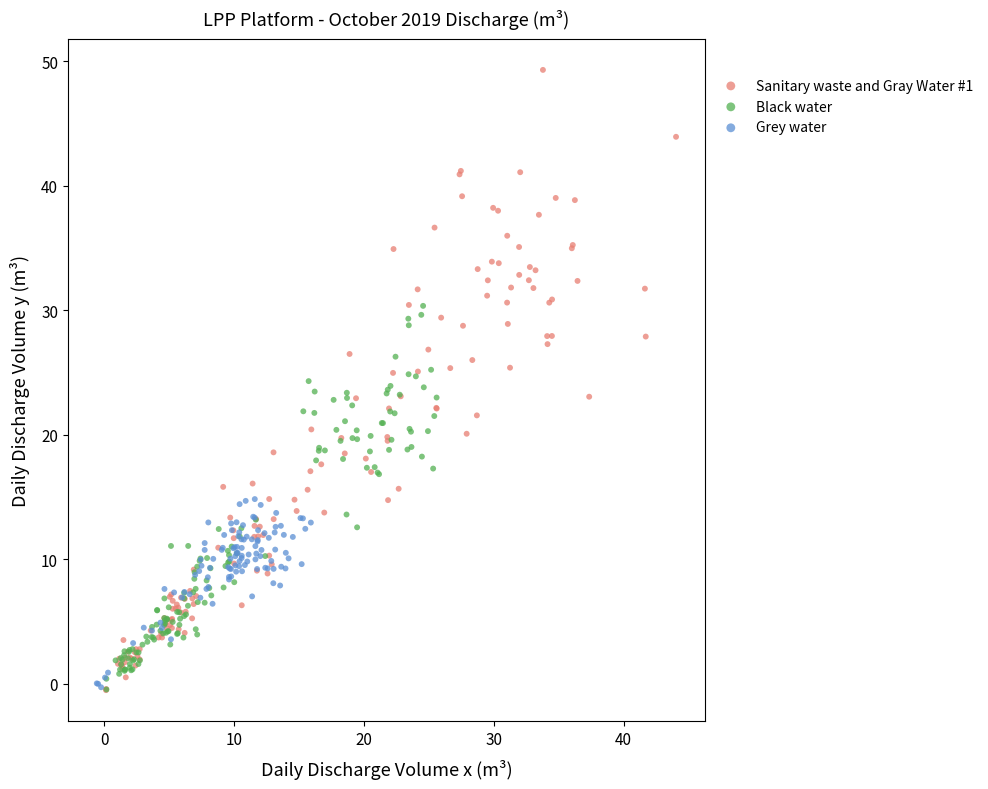

Which series reaches the maximum Y coordinate?

Sanitary waste and Gray Water #1